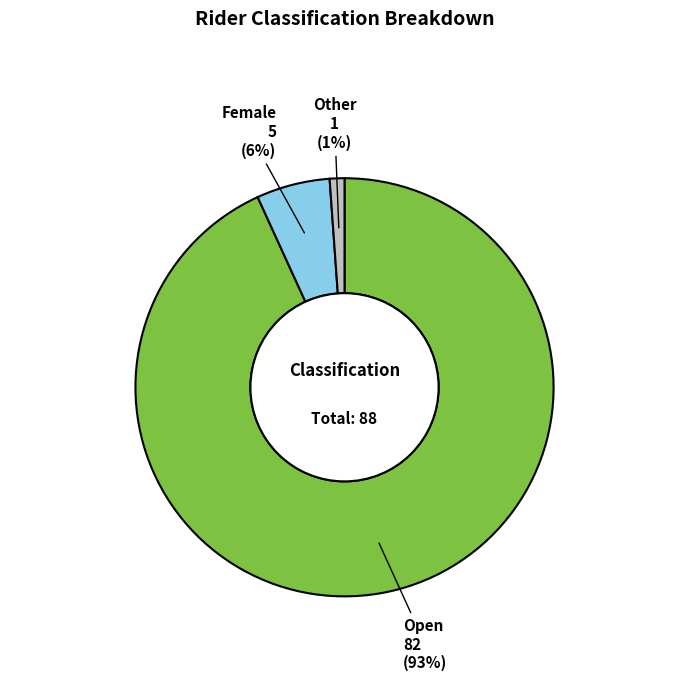

To the nearest percent, what percentage of the pie is Female?

6%